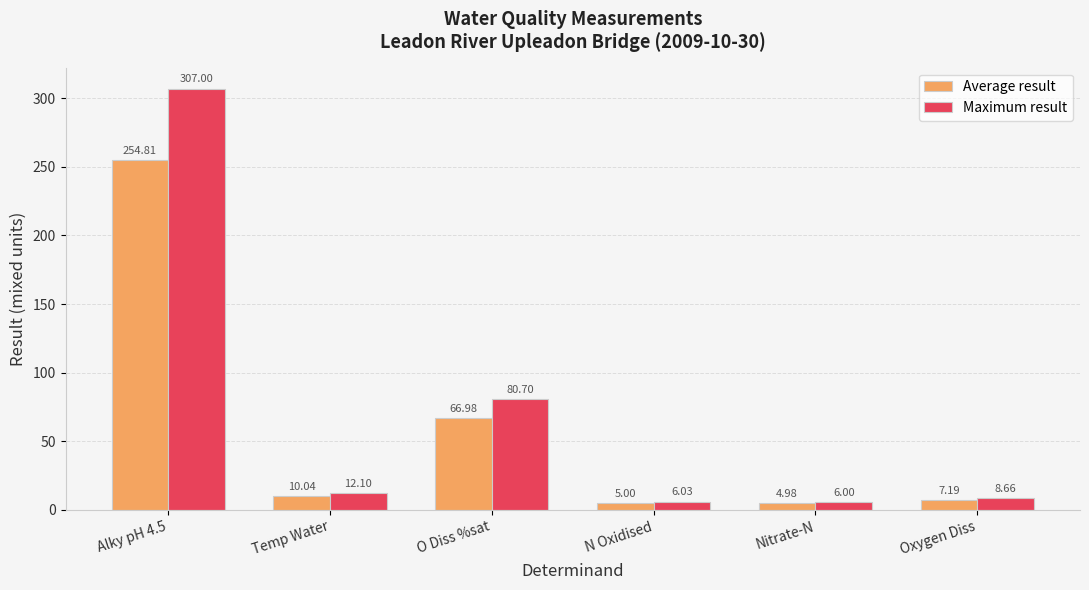

What is the label of the 6th bar from the left?

Oxygen Diss